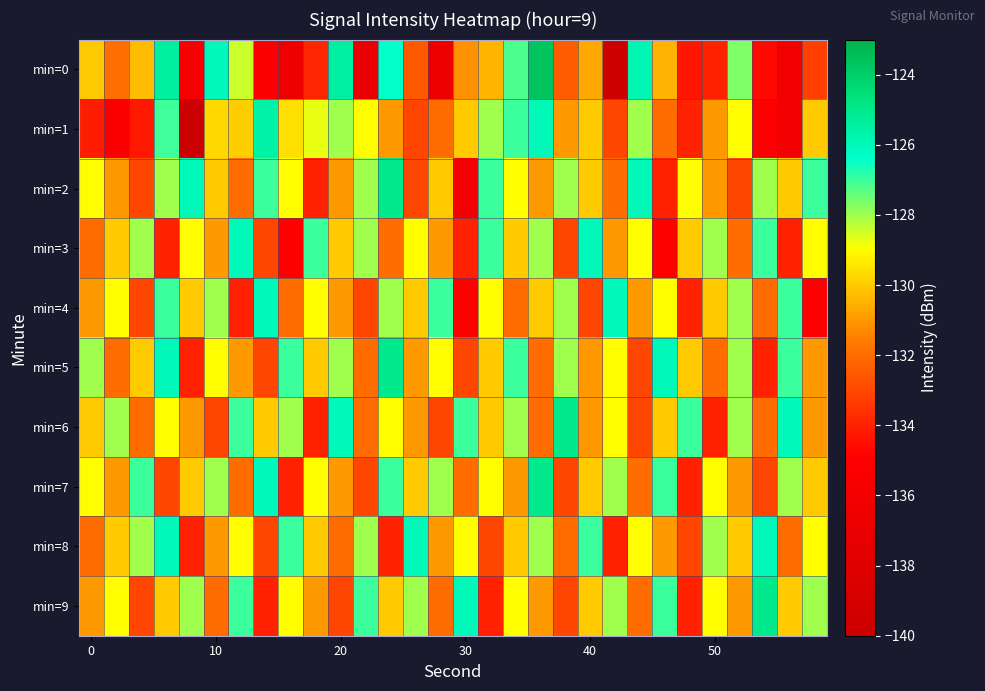

How many data points does each series have?

30